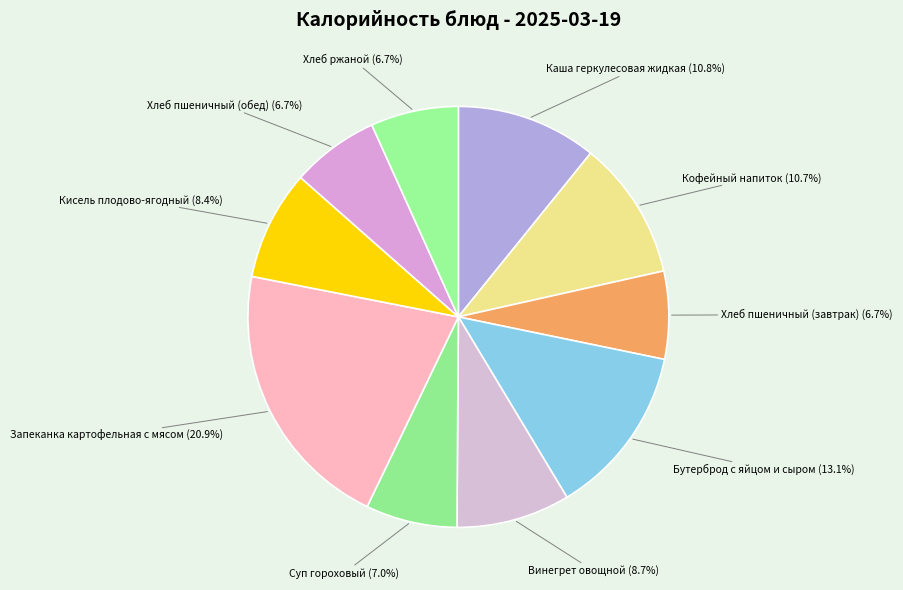

Does Кисель плодово-ягодный represent more than half of the total?

No